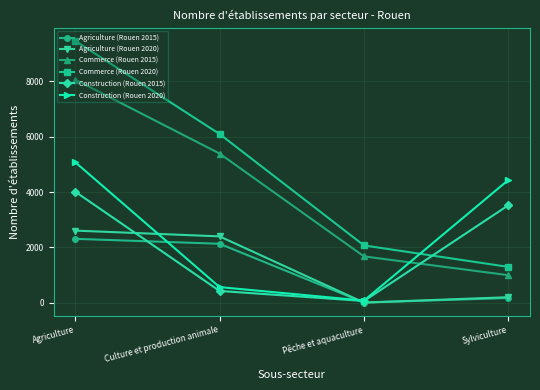

What is the minimum value for Construction (Rouen 2015)?

64